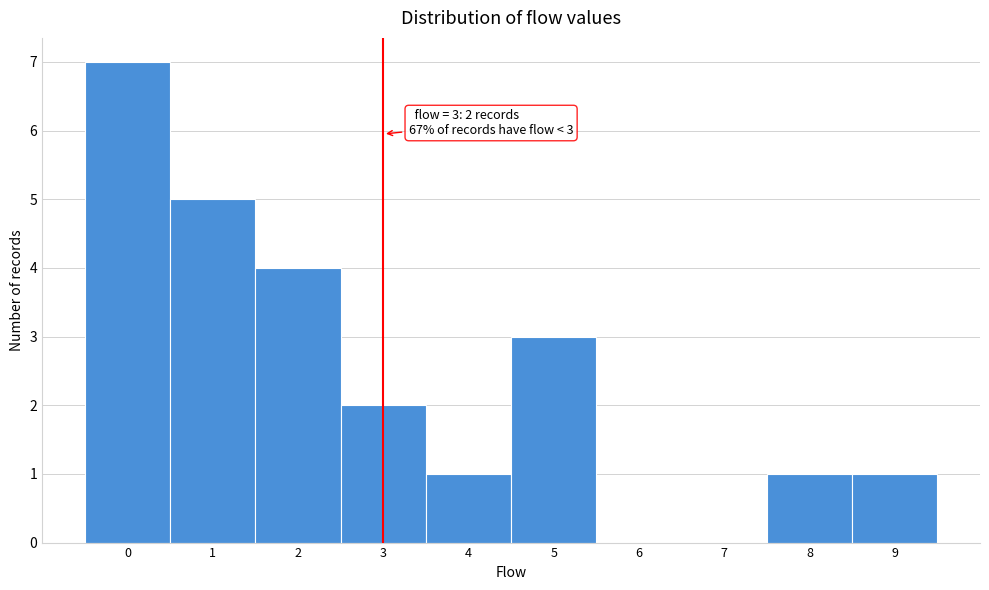

Which range on the x-axis has the tallest bar?

-0.5 to 0.5